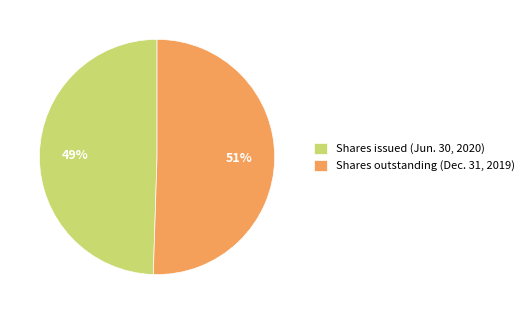

Is it true that Shares issued (Jun. 30, 2020) is 41% of the pie?

False